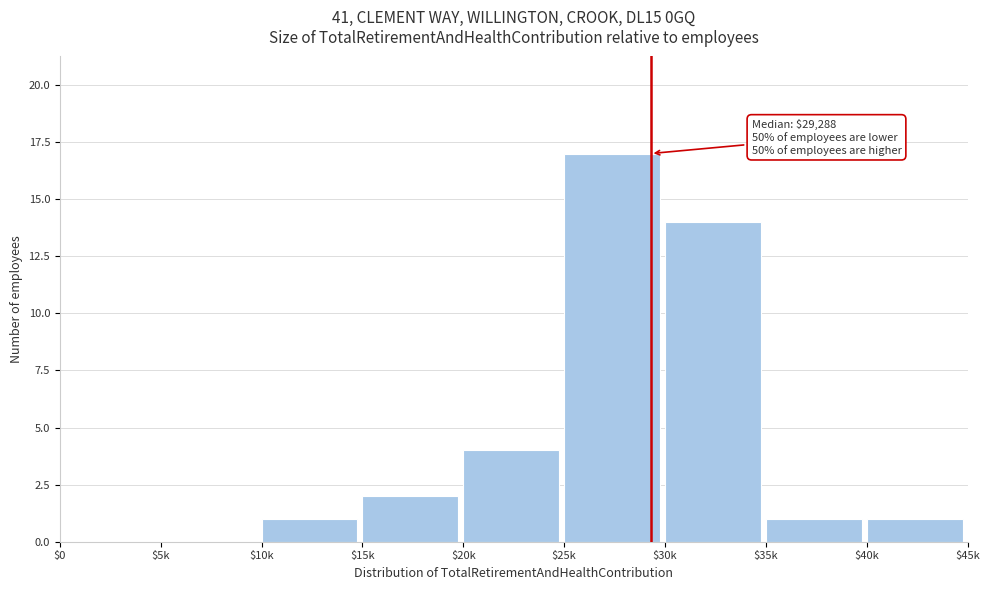

At which category does the chart reach its peak across all series?

$25k